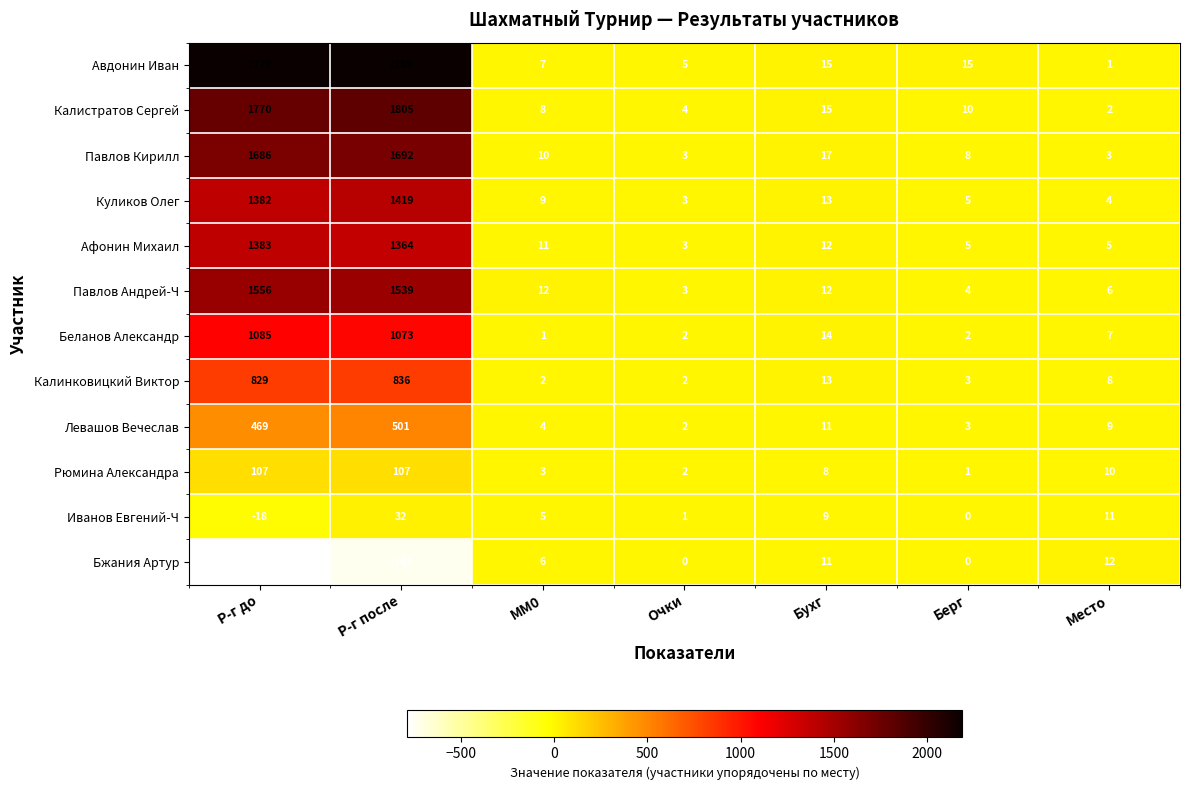

How many series are shown in this chart?

12